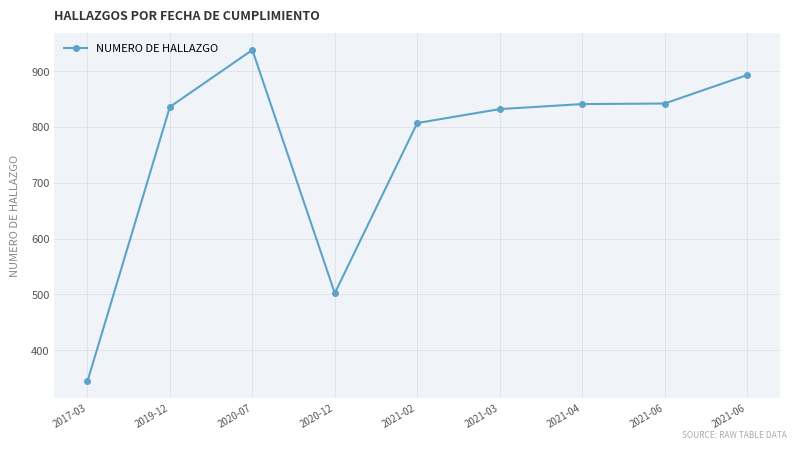

What value does the data have at 2021-03, to the nearest 100?

800